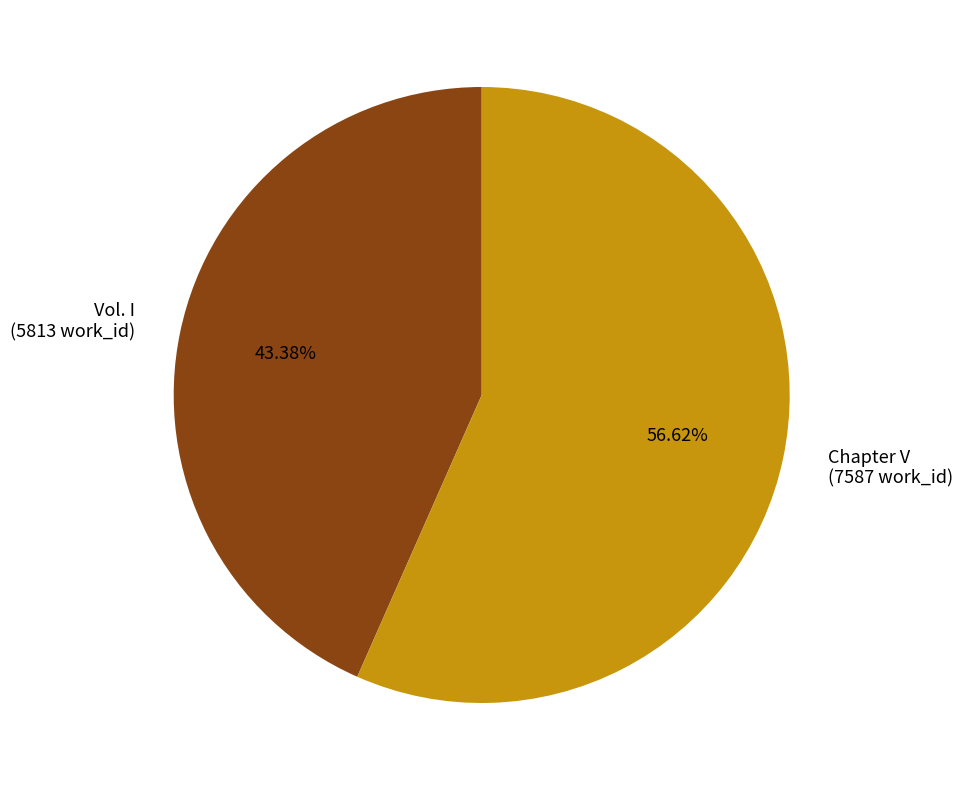

Which slice is the smallest?

Vol. I